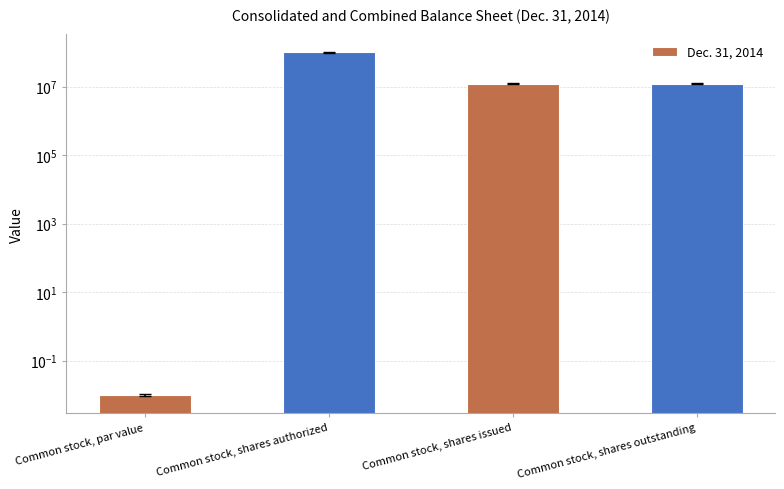

What is the difference between the second highest and minimum values?

12279110.0